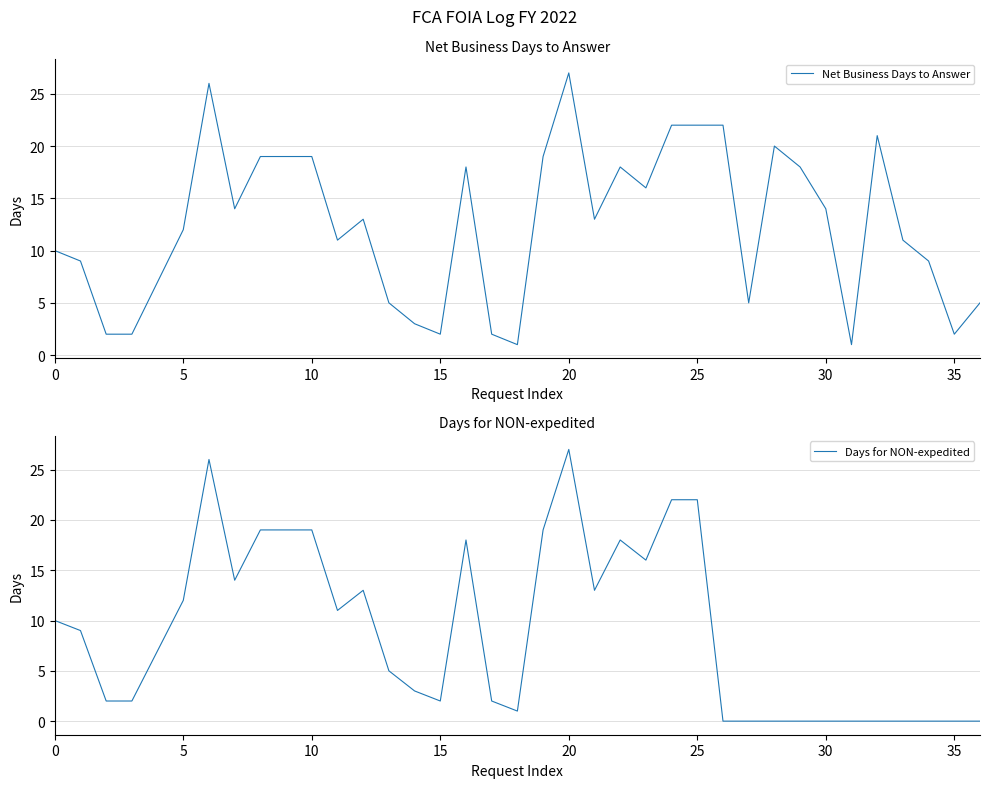

How many interior local peaks does the Net Business Days to Answer series have?

7